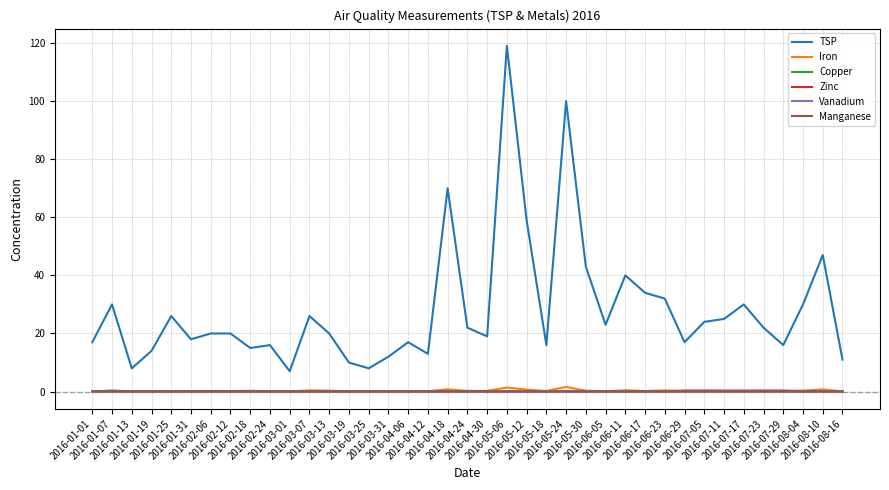

Which series has the widest spread of values?

TSP